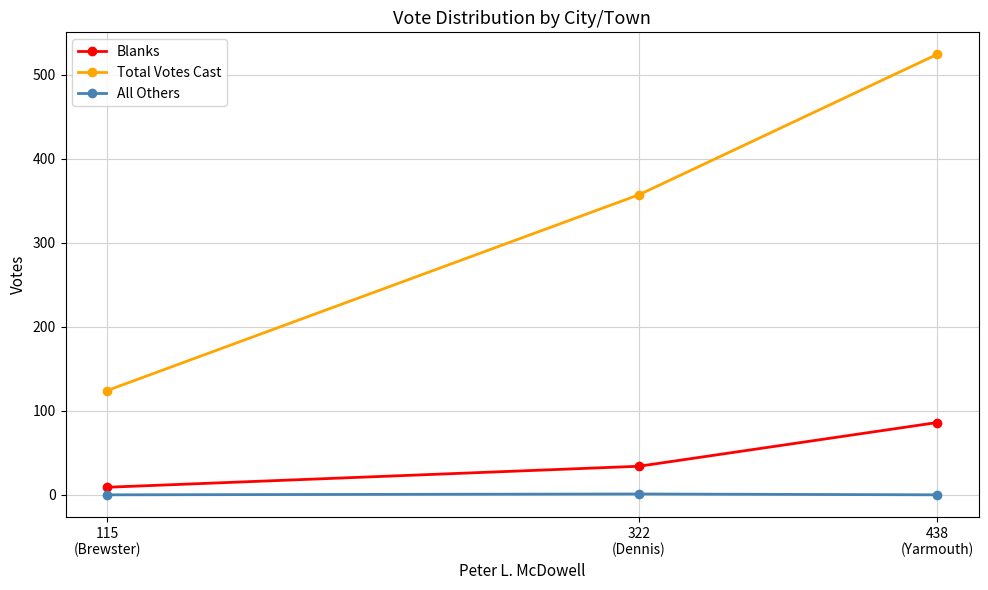

What is the sum of all Total Votes Cast values?

1005